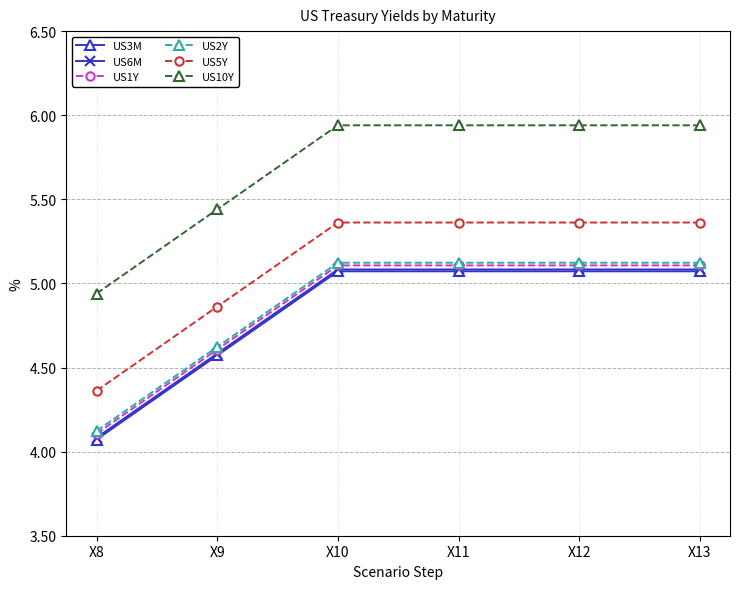

How many data points in US1Y are less than 5?

2